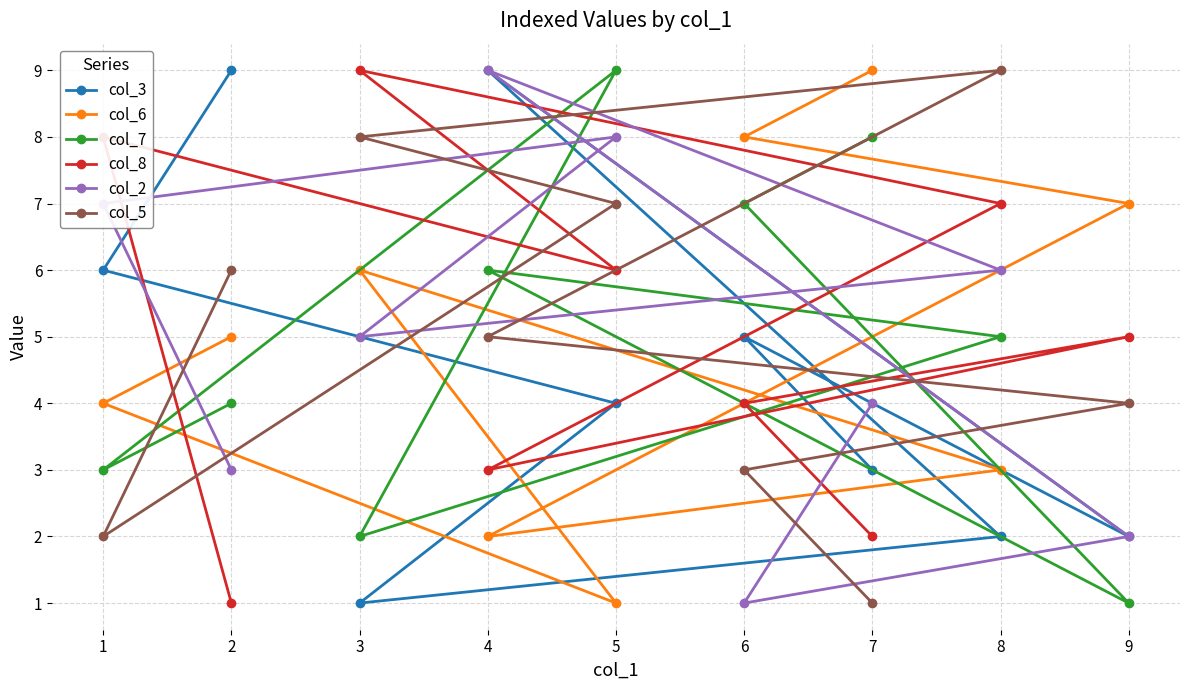

True or false: col_2 has a value of 3 at 8.

False